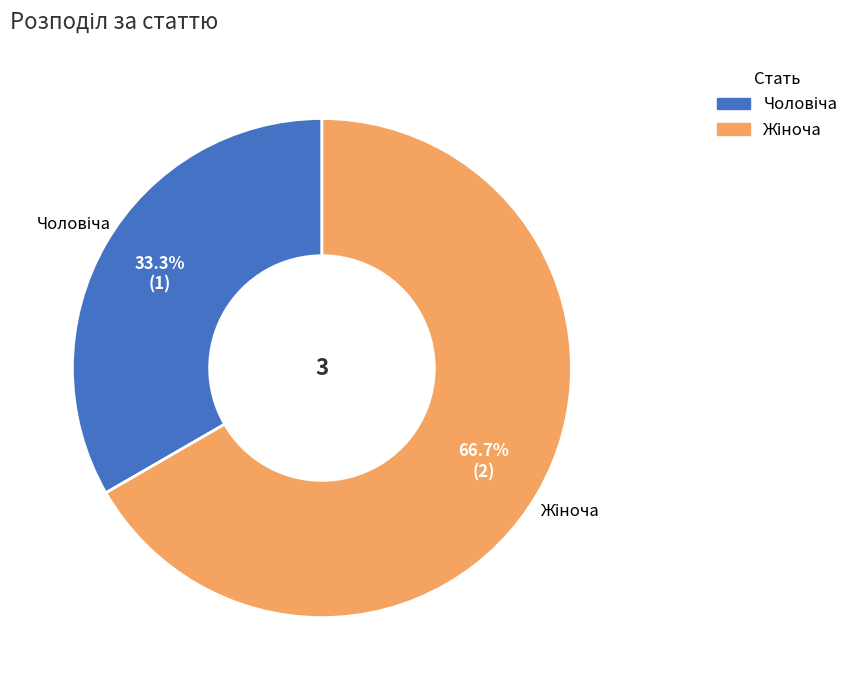

Is there a majority slice in this chart?

Yes